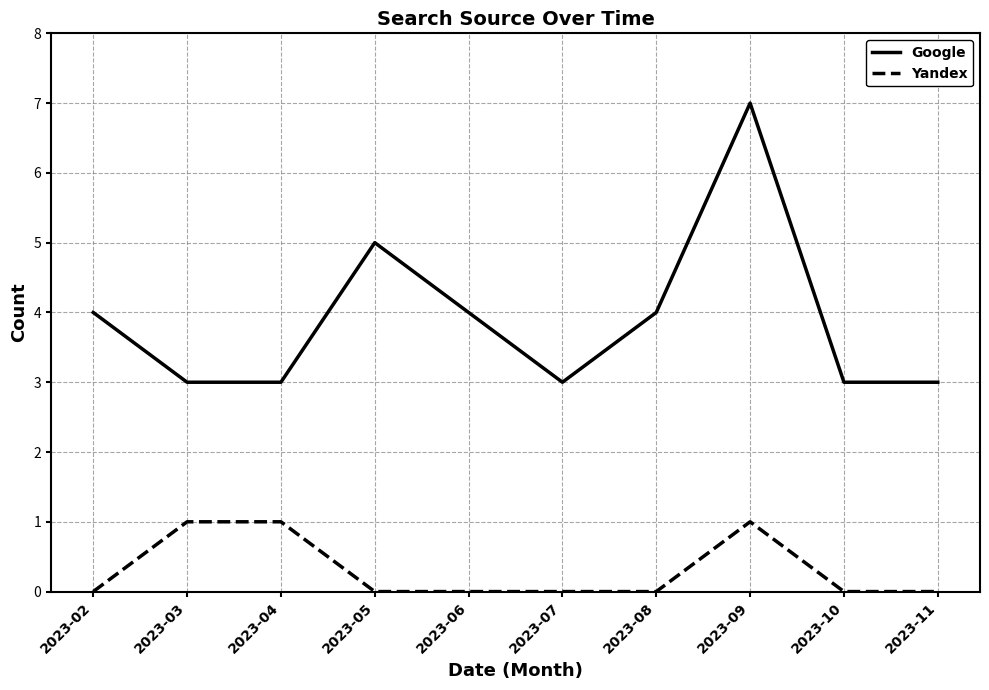

In Google, how many points are higher than both neighbors (excluding endpoints)?

2